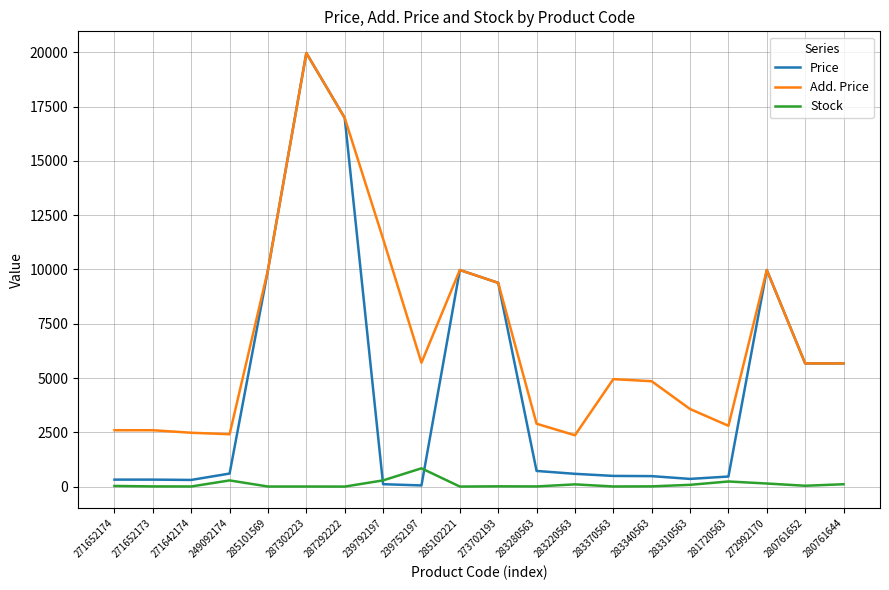

Rank the series by their average value, from lowest to highest.

Stock, Price, Add. Price